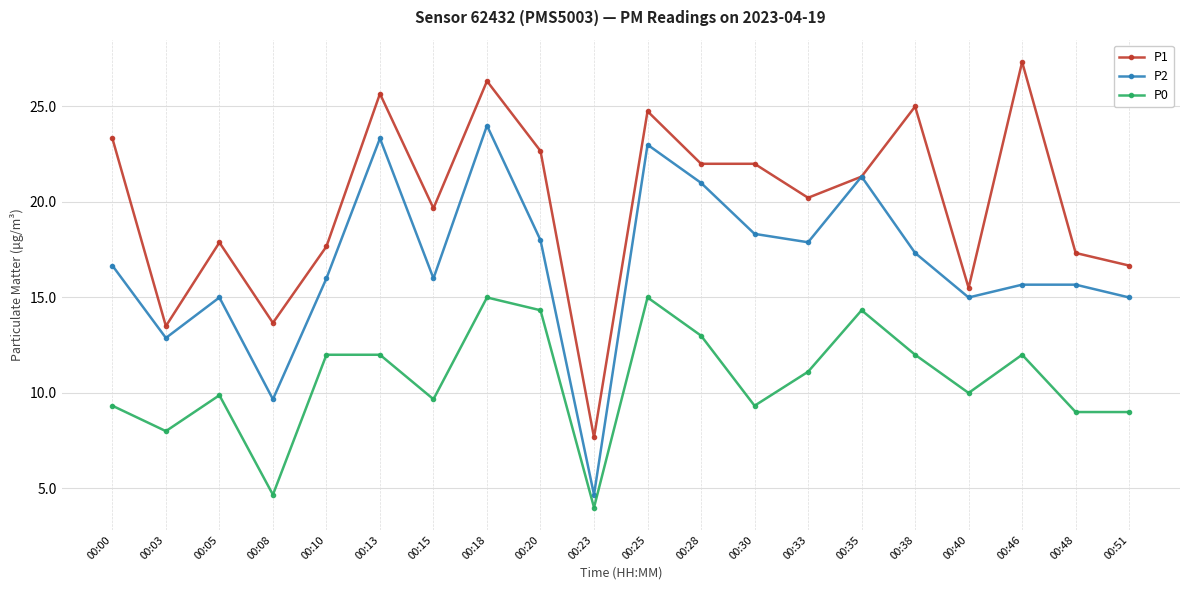

Where is the first local maximum for P0?

00:05